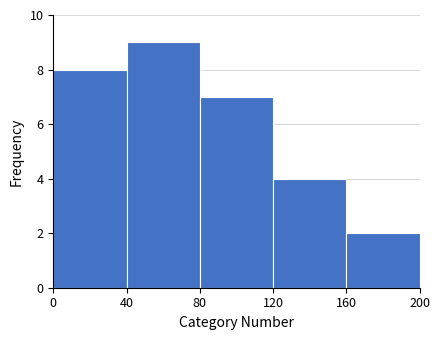

Reading left to right, list every bar in this chart as the range it spans on the x-axis followed by its height. The values are not printed on the chart, so give them approximately, as read against the axis.

0 to 40: 8
40 to 80: 9
80 to 120: 7
120 to 160: 4
160 to 200: 2